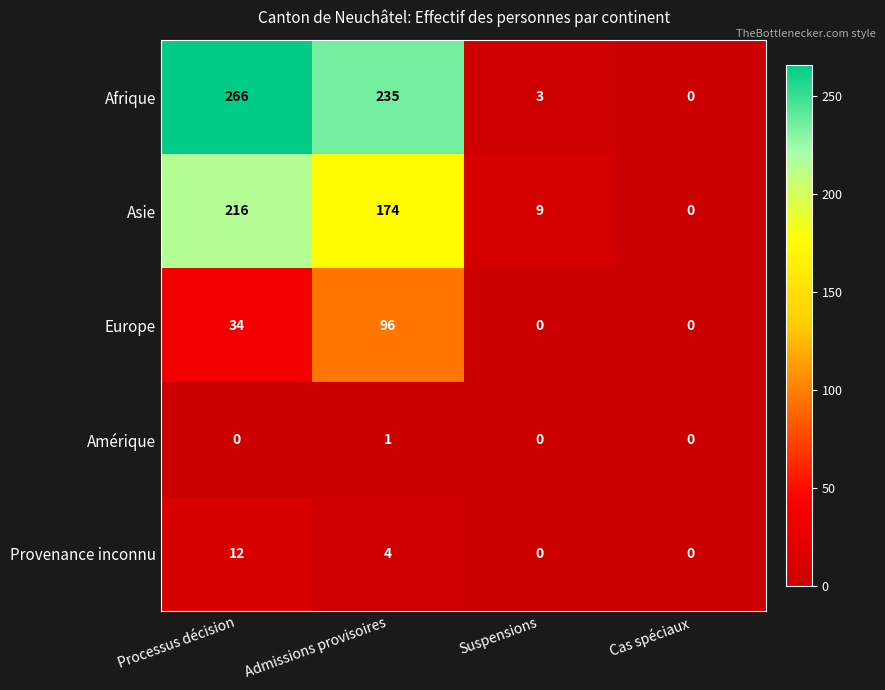

What is the sum of the Asie values at Suspensions and Admissions provisoires?

183